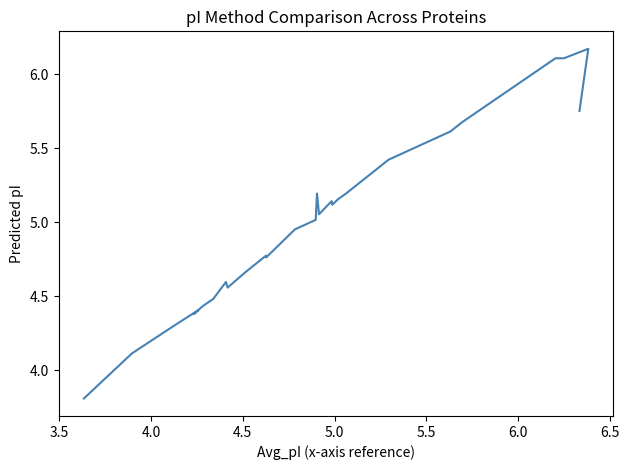

How many interior local valleys (lower than both neighbors) does the data have?

5